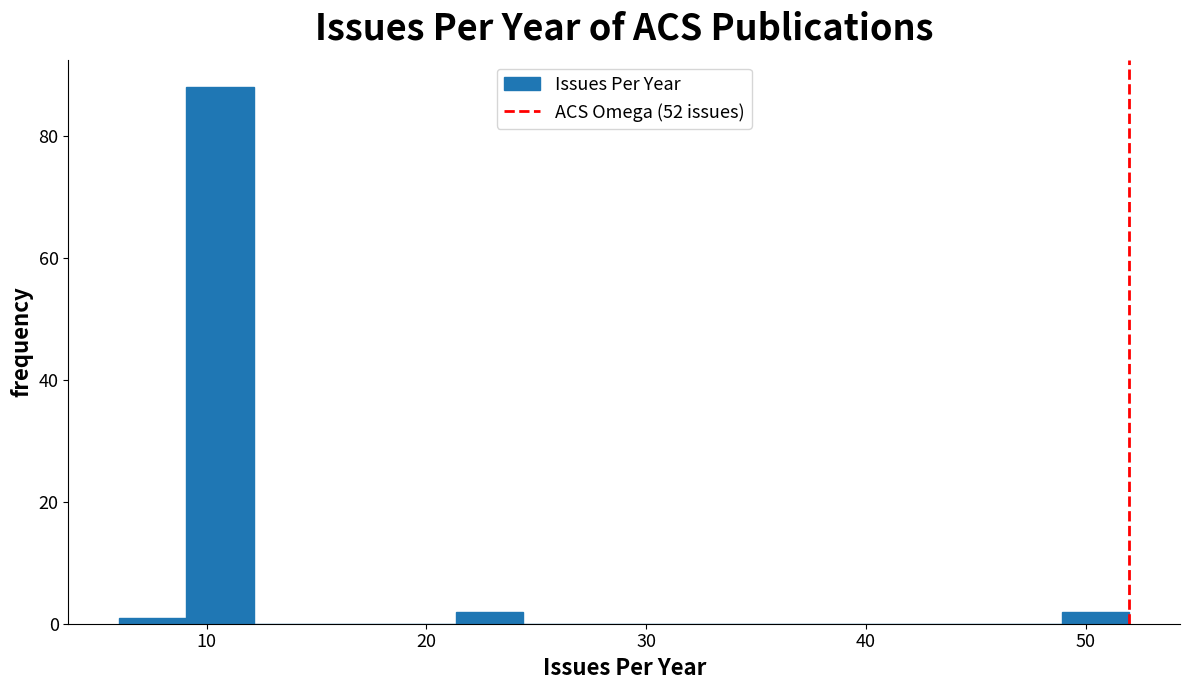

Around what value on the x-axis is the tallest bar? Give the approximate position of its centre, as read against the axis.

11